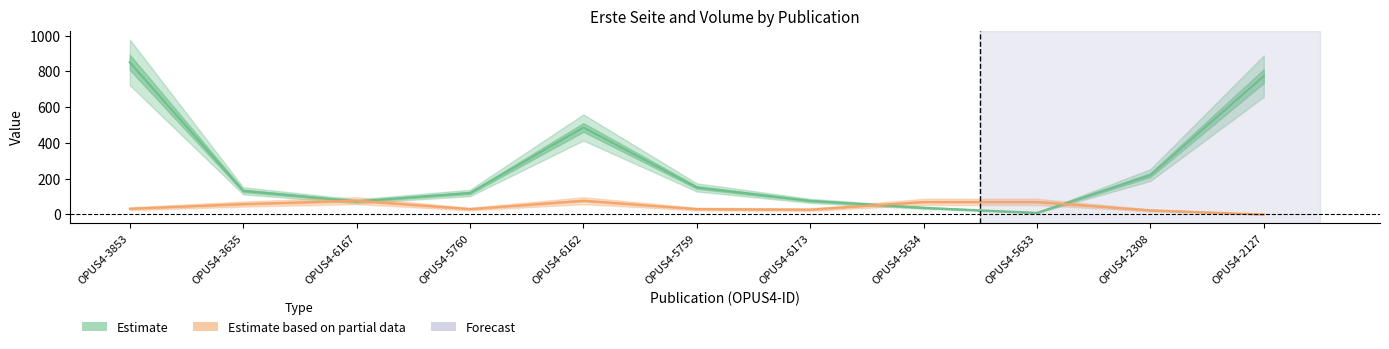

Between OPUS4-6173 and OPUS4-6162, which is larger?

OPUS4-6162